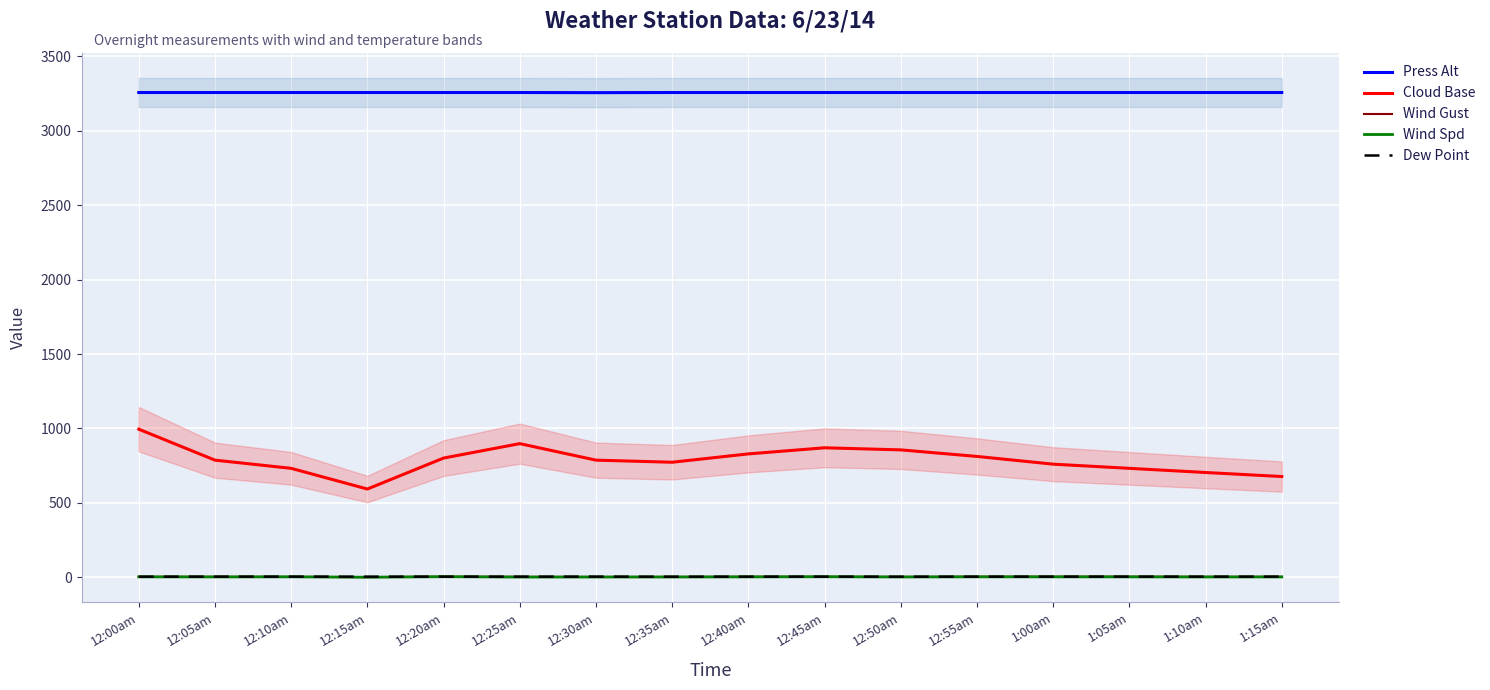

What is the highest value of the Press Alt series?

3257.0